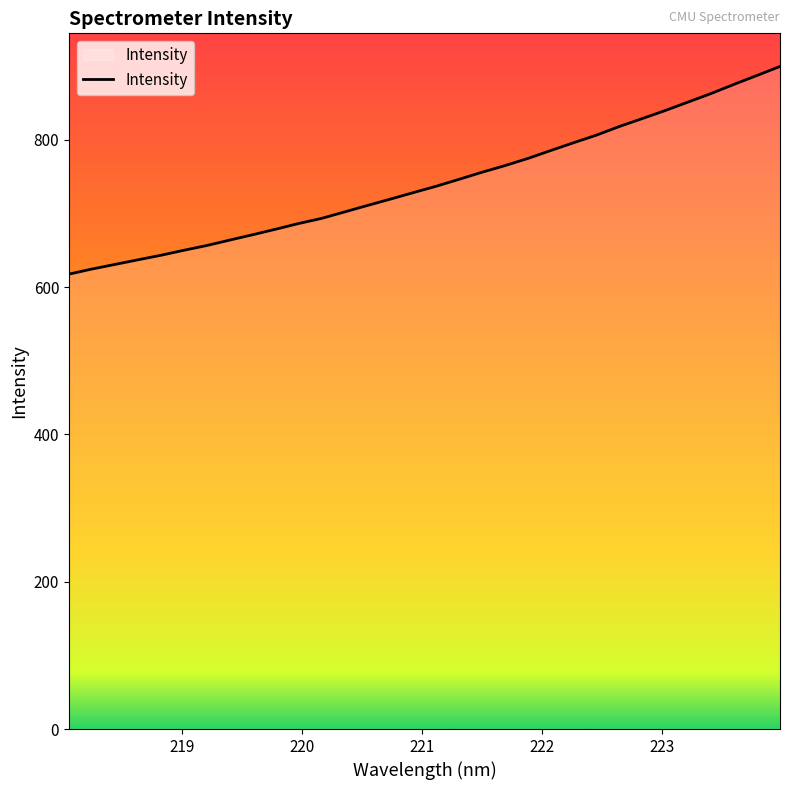

What is the minimum value shown in the chart?

617.7